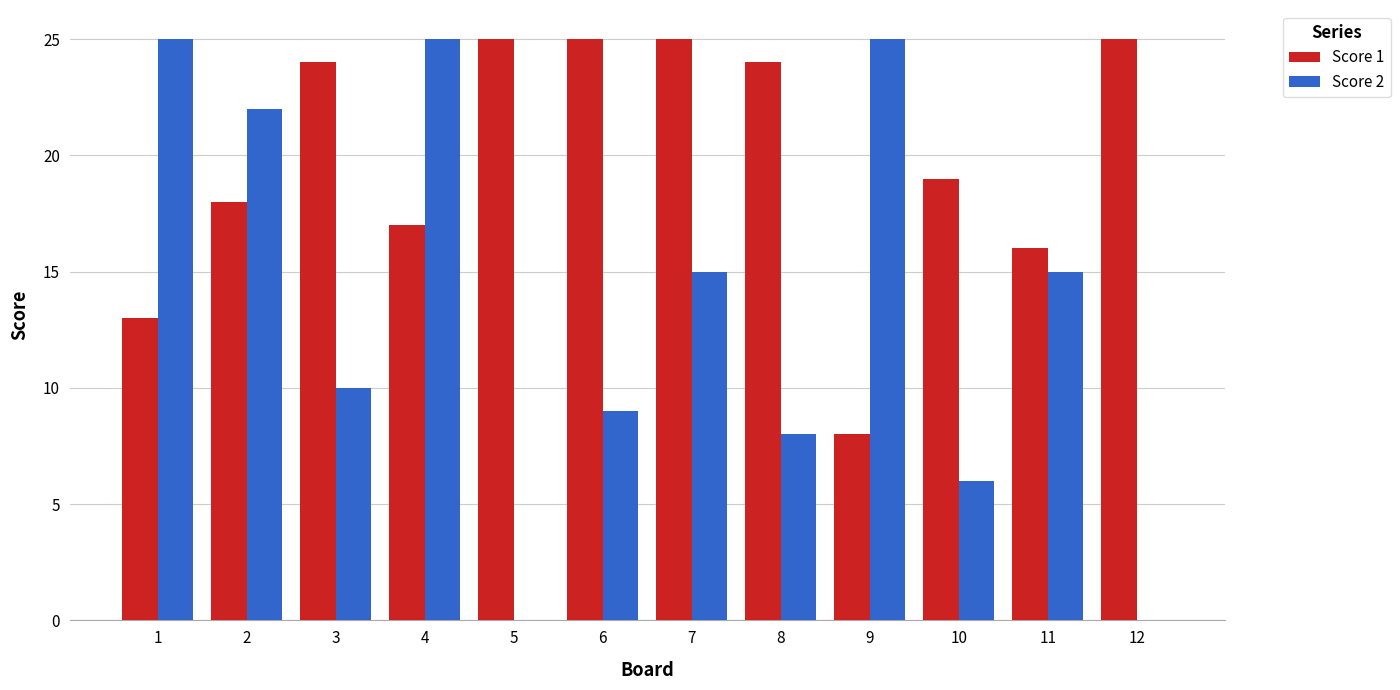

How many groups of bars are there?

12